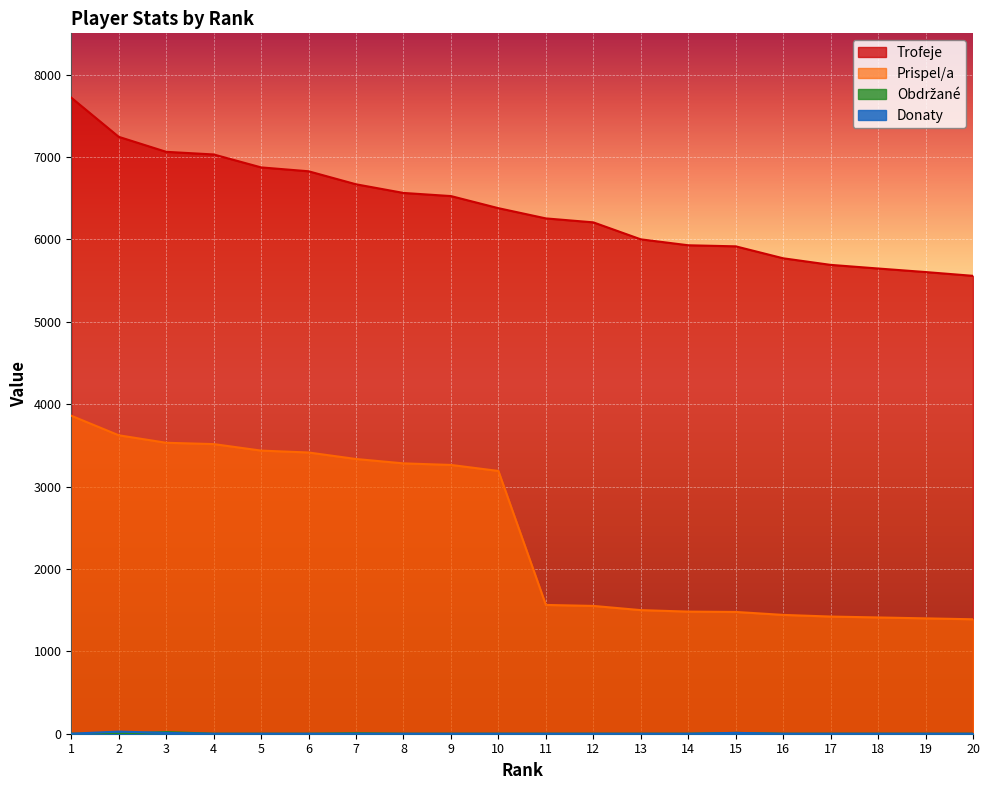

Is it true that Trofeje equals 9058 at 17?

False